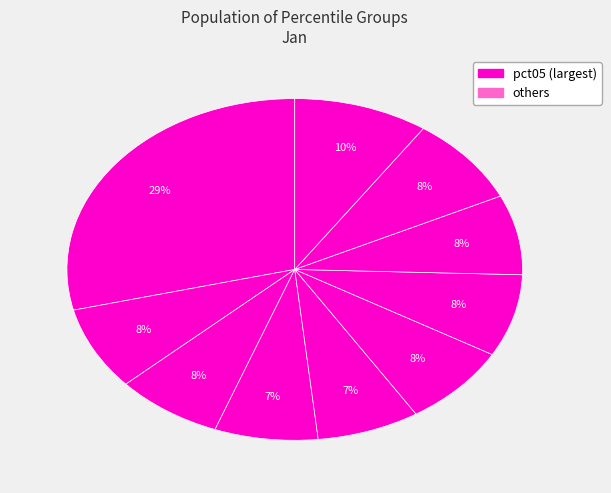

To the nearest percent, what is the average slice percentage?

10%